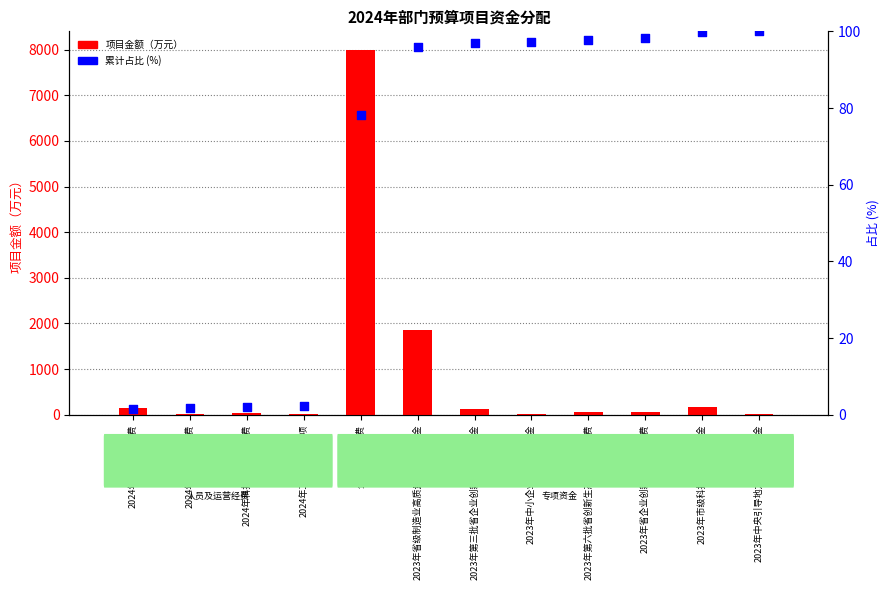

What is the total value across all series at 2024年工业信息化专项?

22.3